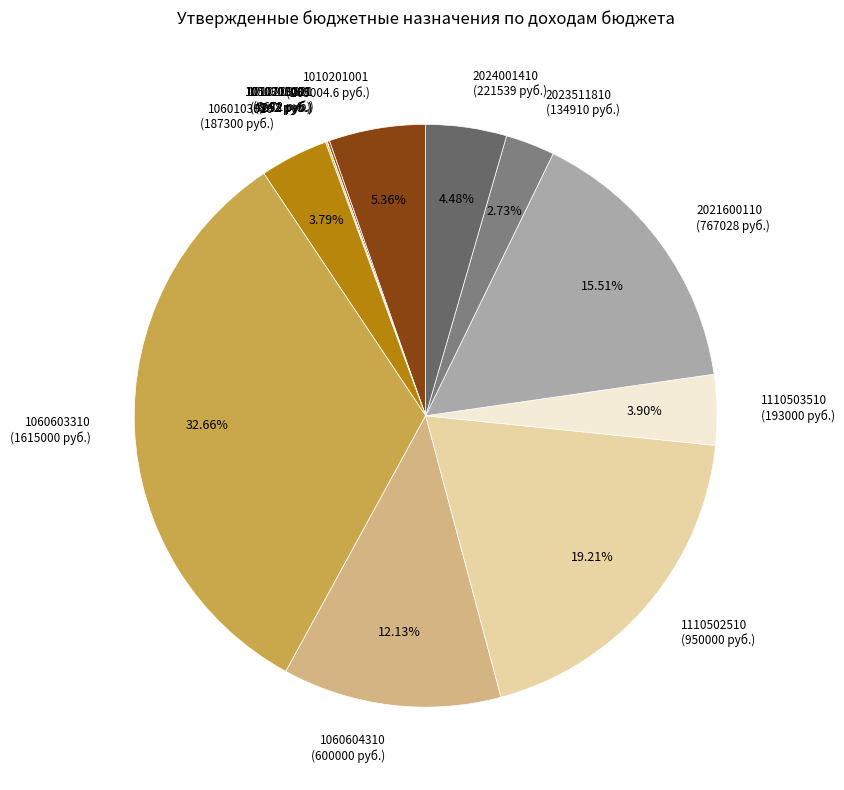

Does any single category account for the majority?

No